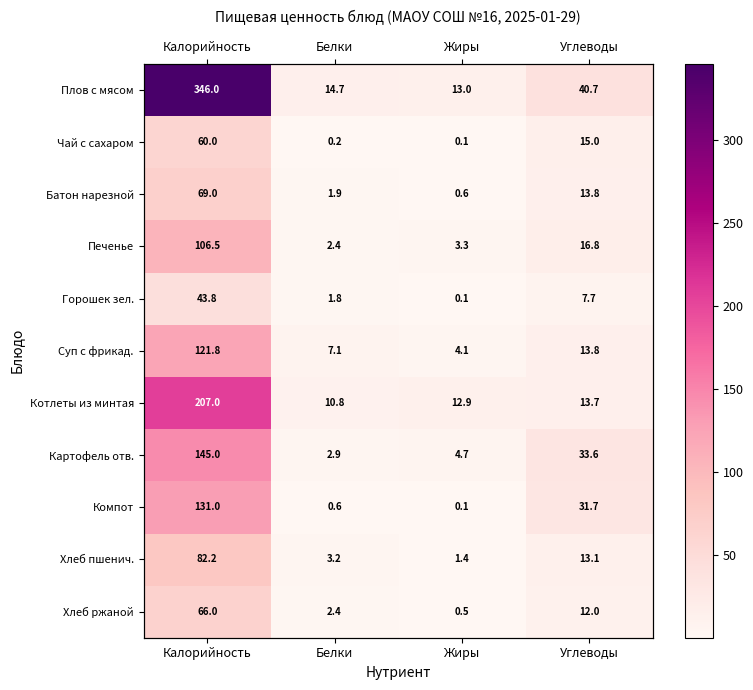

Where is Горошек зел. nearest to the value 21?

Углеводы